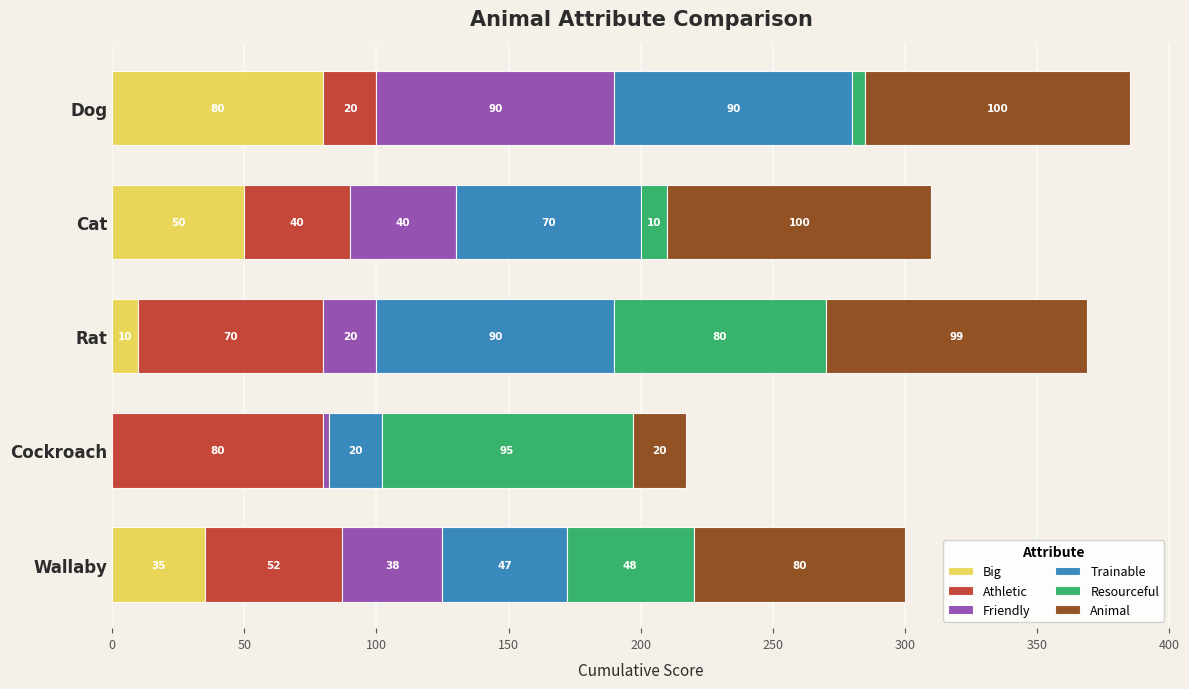

The value of Big at Cockroach is 0. True or false?

True